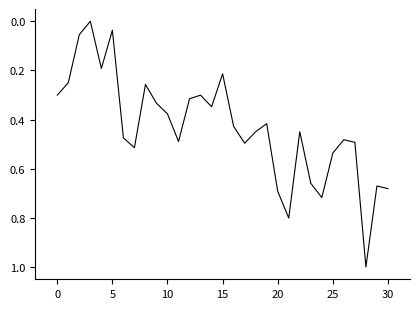

True or false: the data has more than 1 interior local peaks.

True